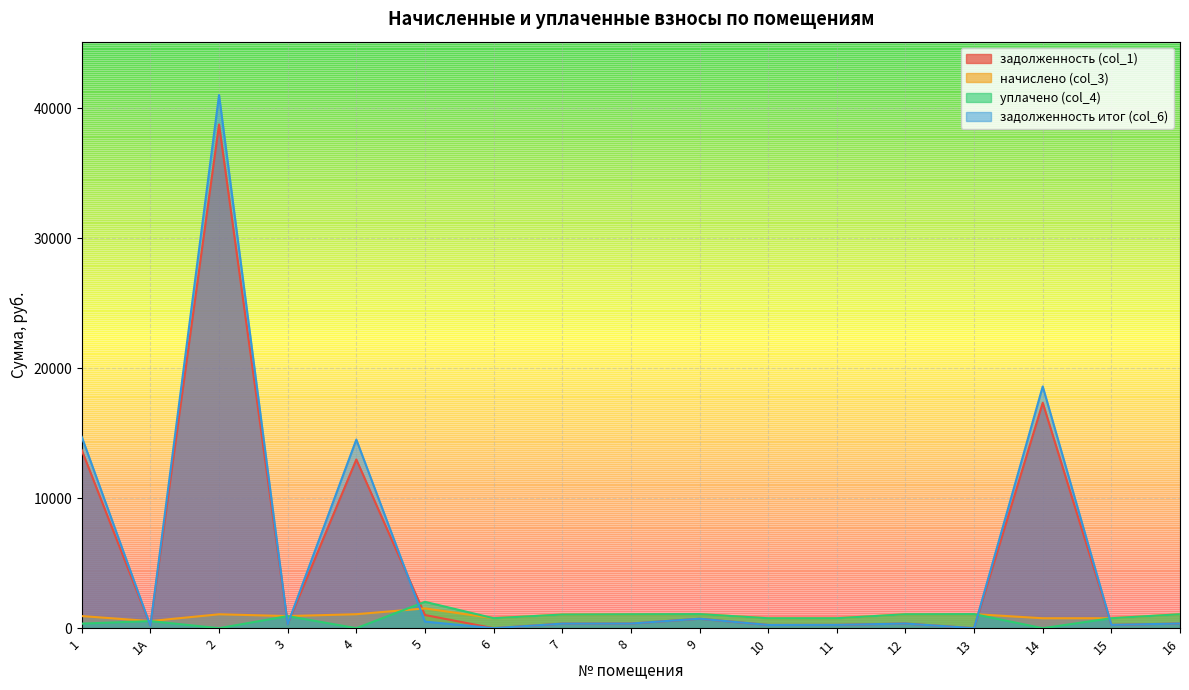

Rank the categories by задолженность итог (col_6) value from lowest to highest.

6, 13, 1А, 10, 11, 15, 3, 7, 8, 12, 16, 5, 9, 4, 1, 14, 2